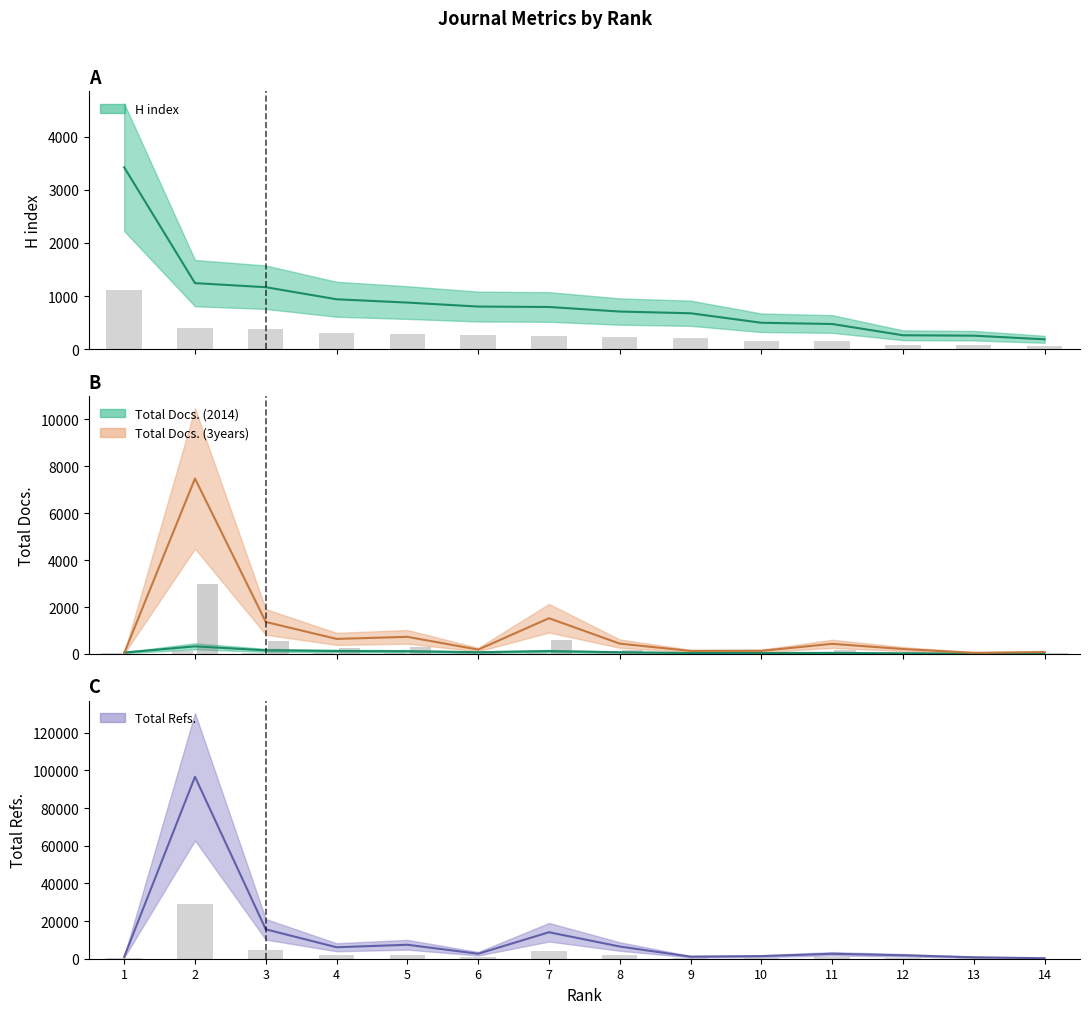

How many data points in H index are less than 795?

7